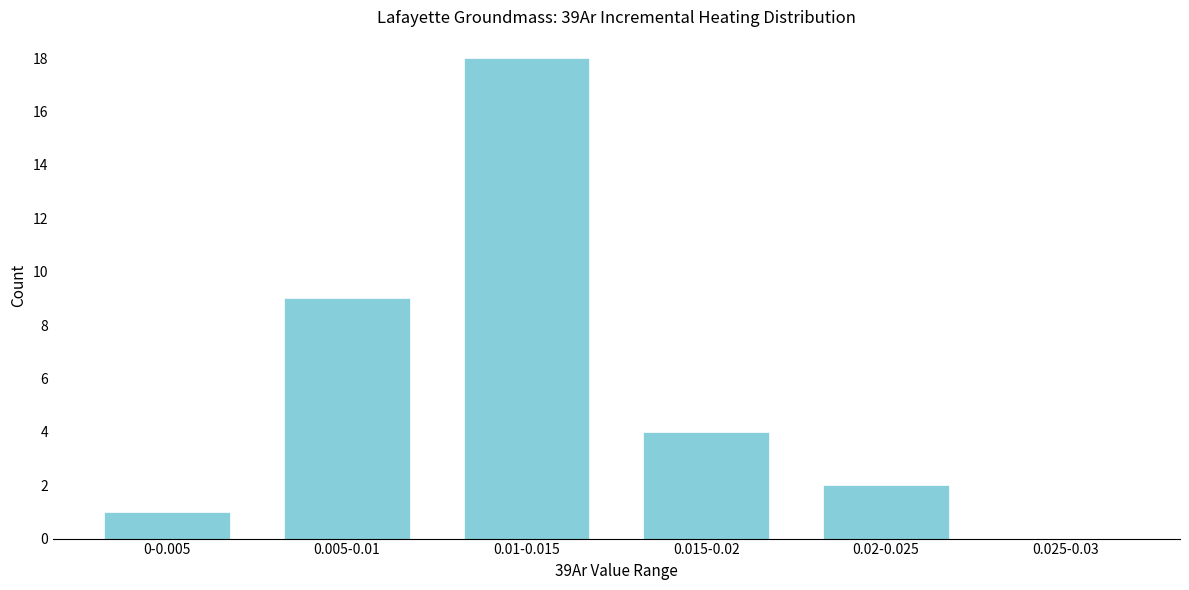

Reading right to left, list all the values displayed in this chart.

0.025-0.03=0	0.02-0.025=2	0.015-0.02=4	0.01-0.015=18	0.005-0.01=9	0-0.005=1